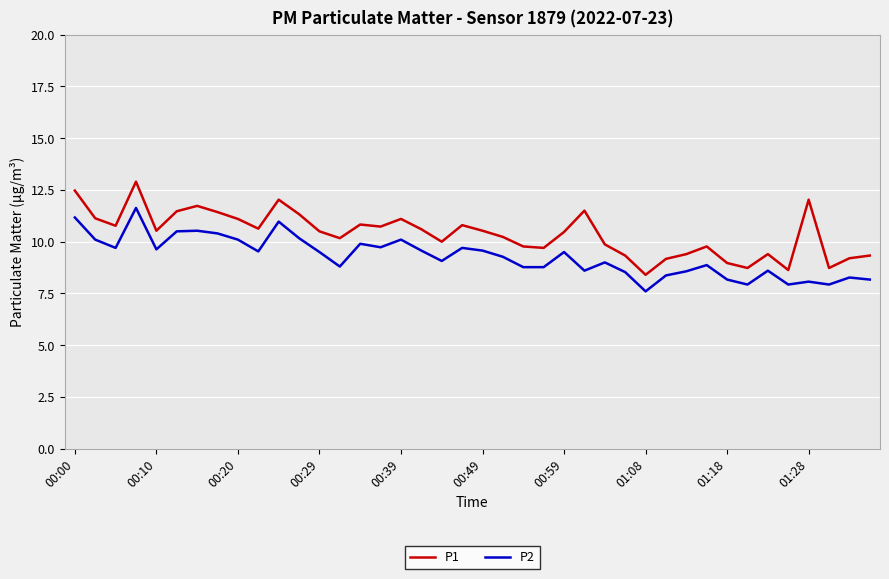

List the series in order of their overall mean, highest first.

P1, P2